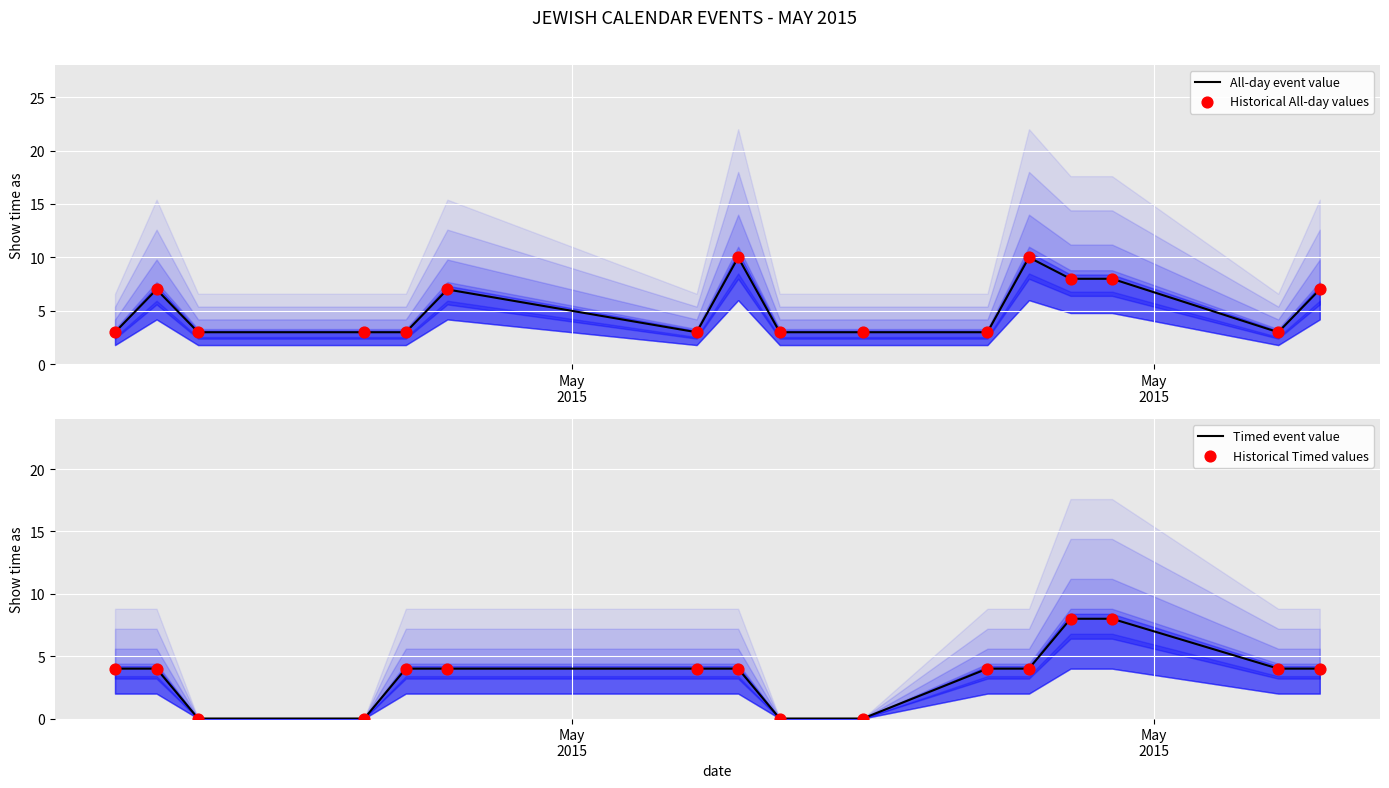

At how many categories does at least one series exceed 7?

4